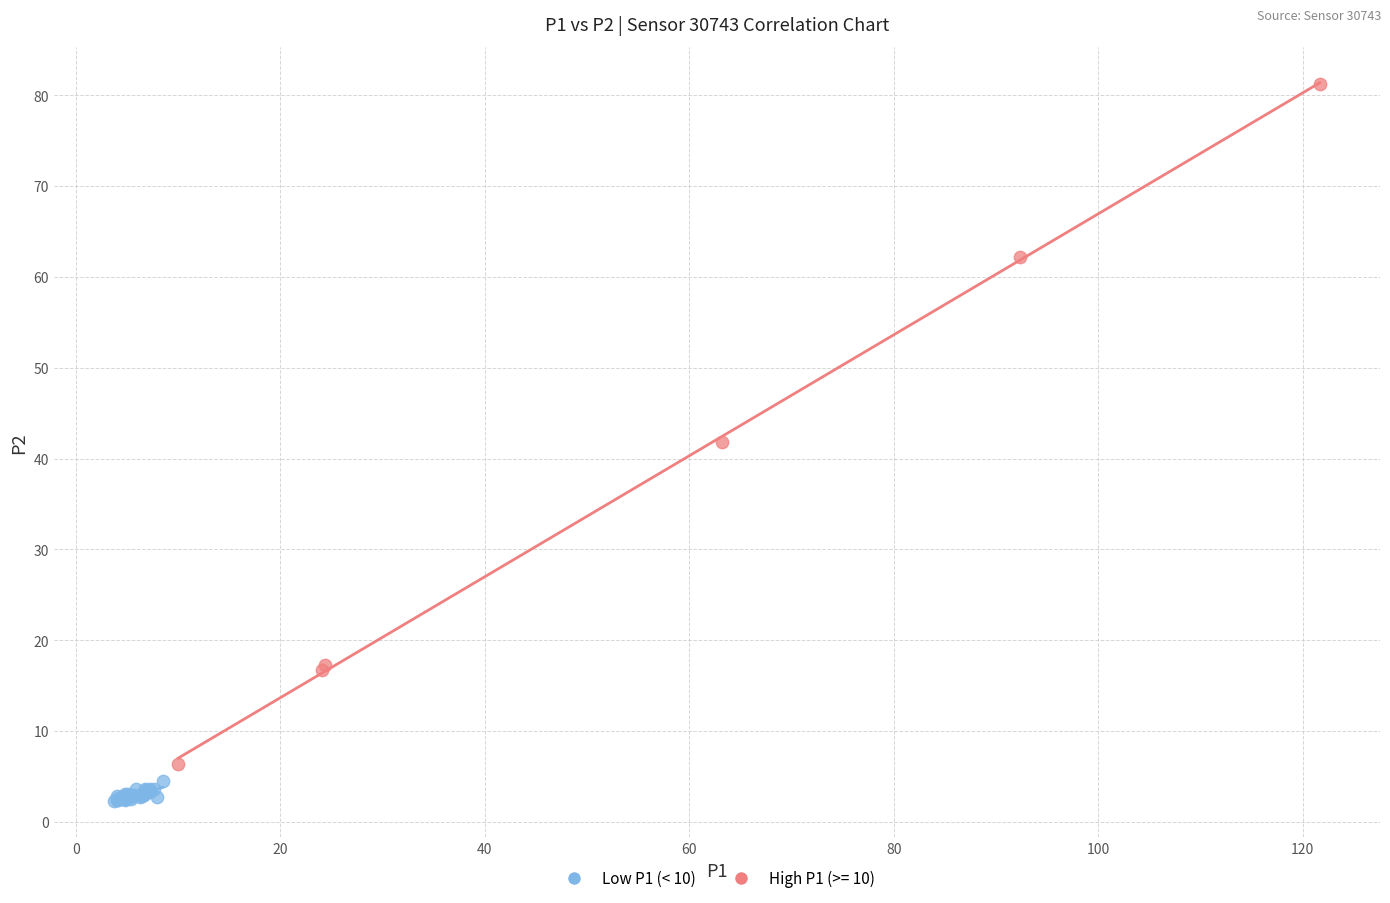

Which series contains the highest Y value?

High P1 (>= 10)